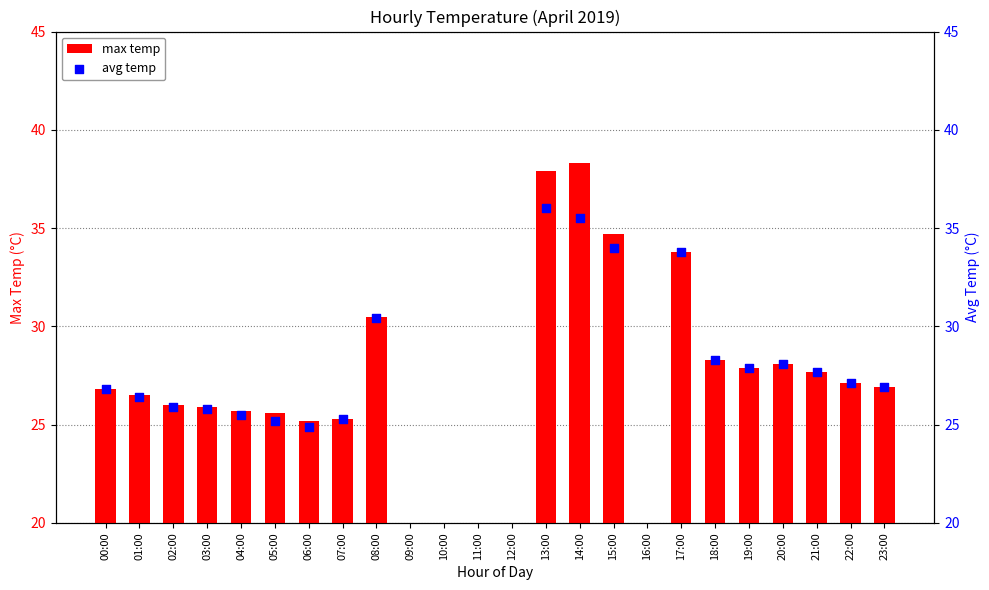

Which series reaches the maximum Y coordinate?

max temp